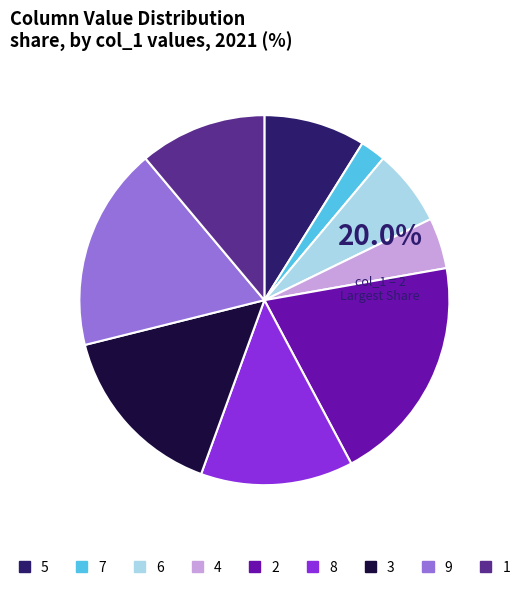

The 2 slice represents 11% of the pie. True or false?

False